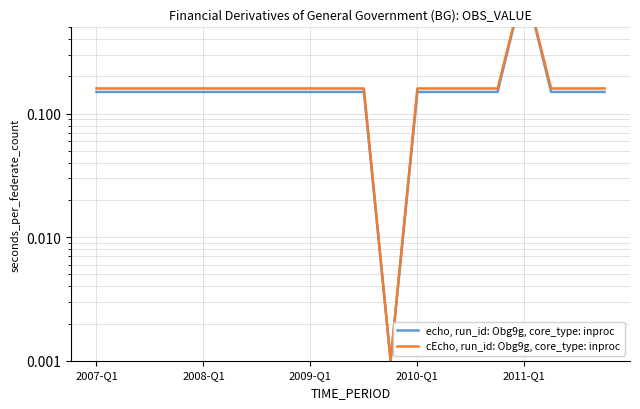

In echo, run_id: Obg9g, core_type: inproc, how many points are lower than both neighbors (excluding endpoints)?

1